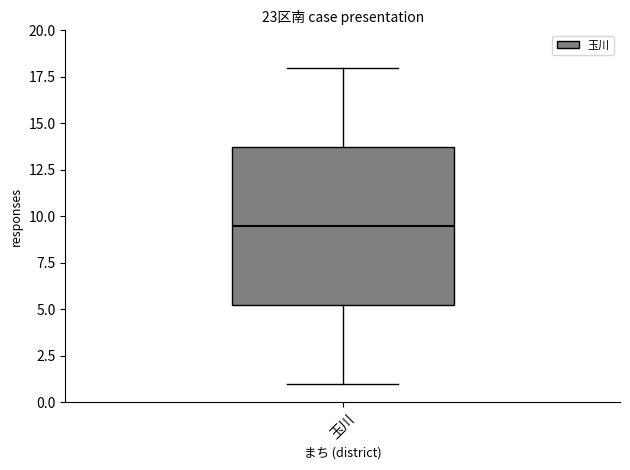

Where is the lower edge of the box for 玉川 on the y-axis? The values are not printed on the chart, so give them approximately, as read against the axis.

5.5